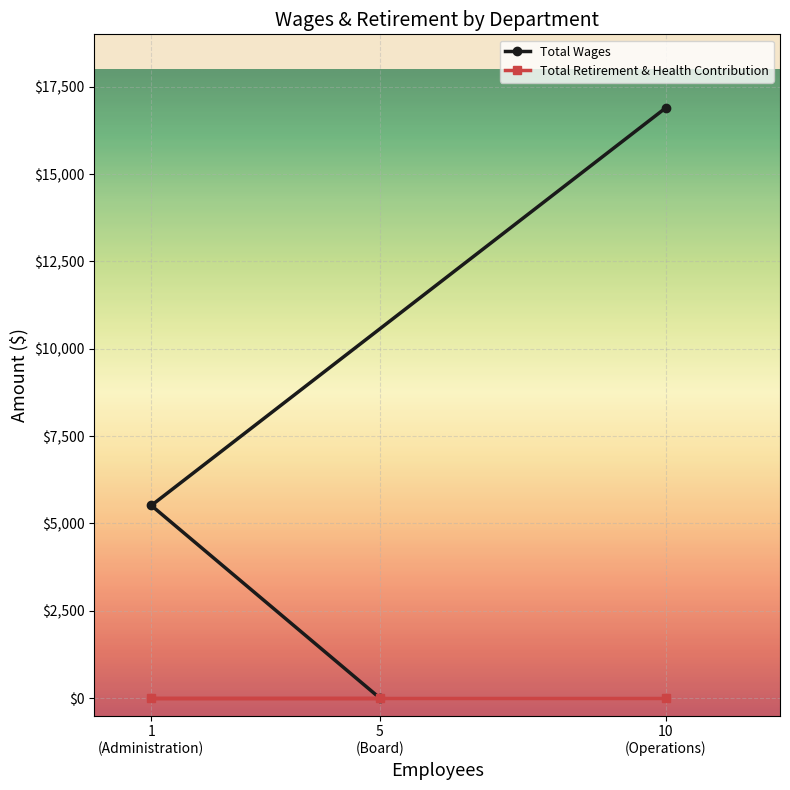

Which series has the largest total across all categories?

Total Wages